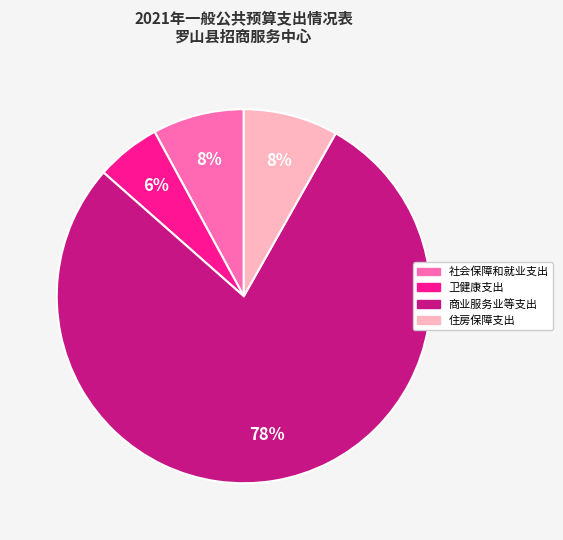

What is the majority slice?

商业服务业等支出